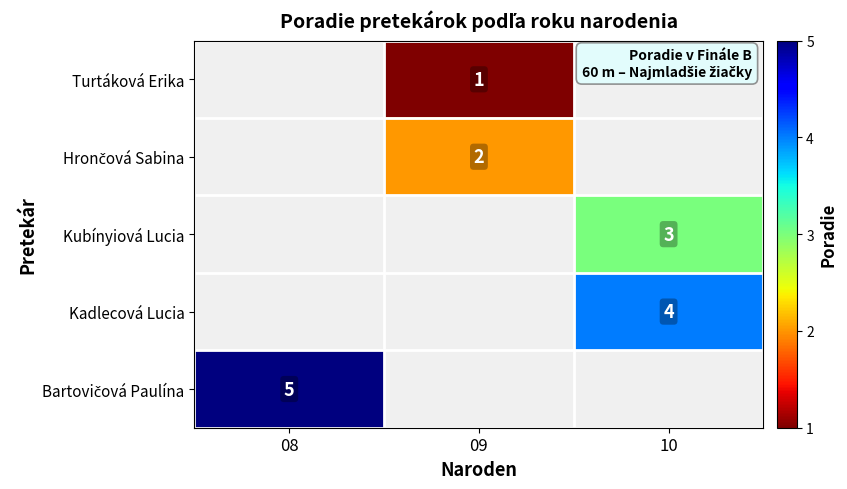

How many data points does each series have?

3